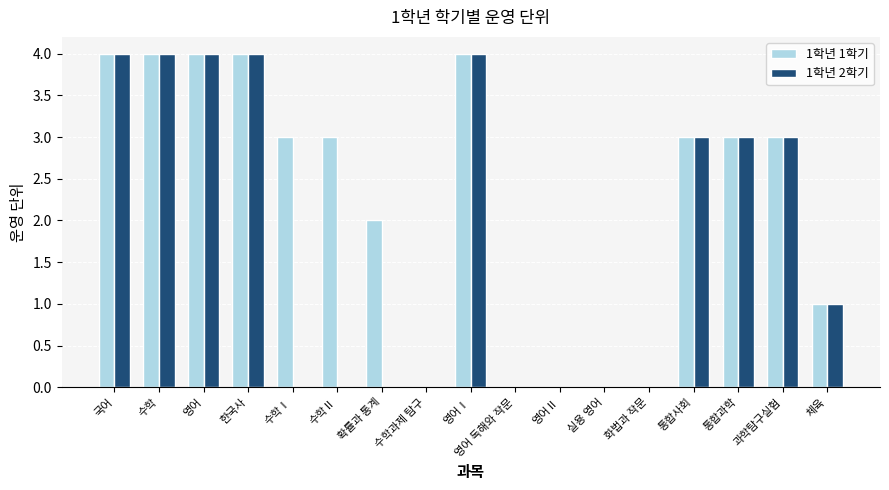

Which series has the largest total across all categories?

1학년 1학기